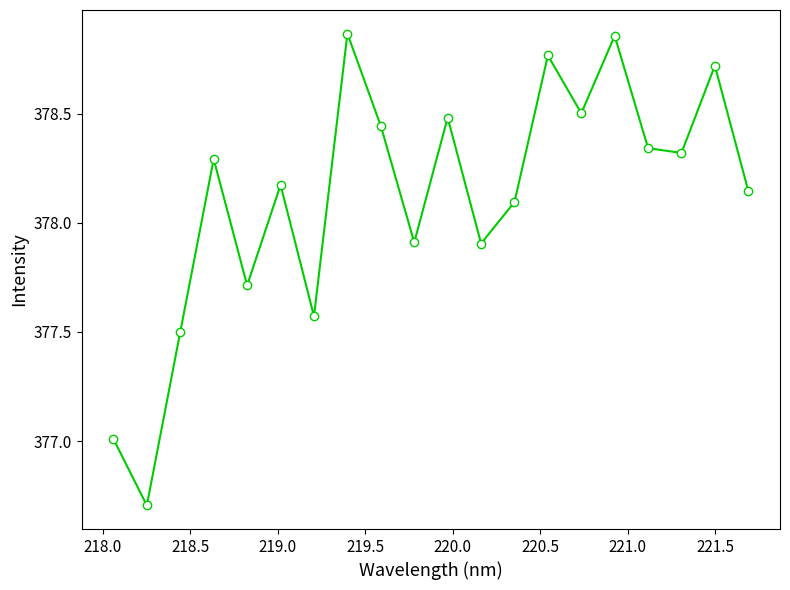

What is the sum of all values?

7562.3